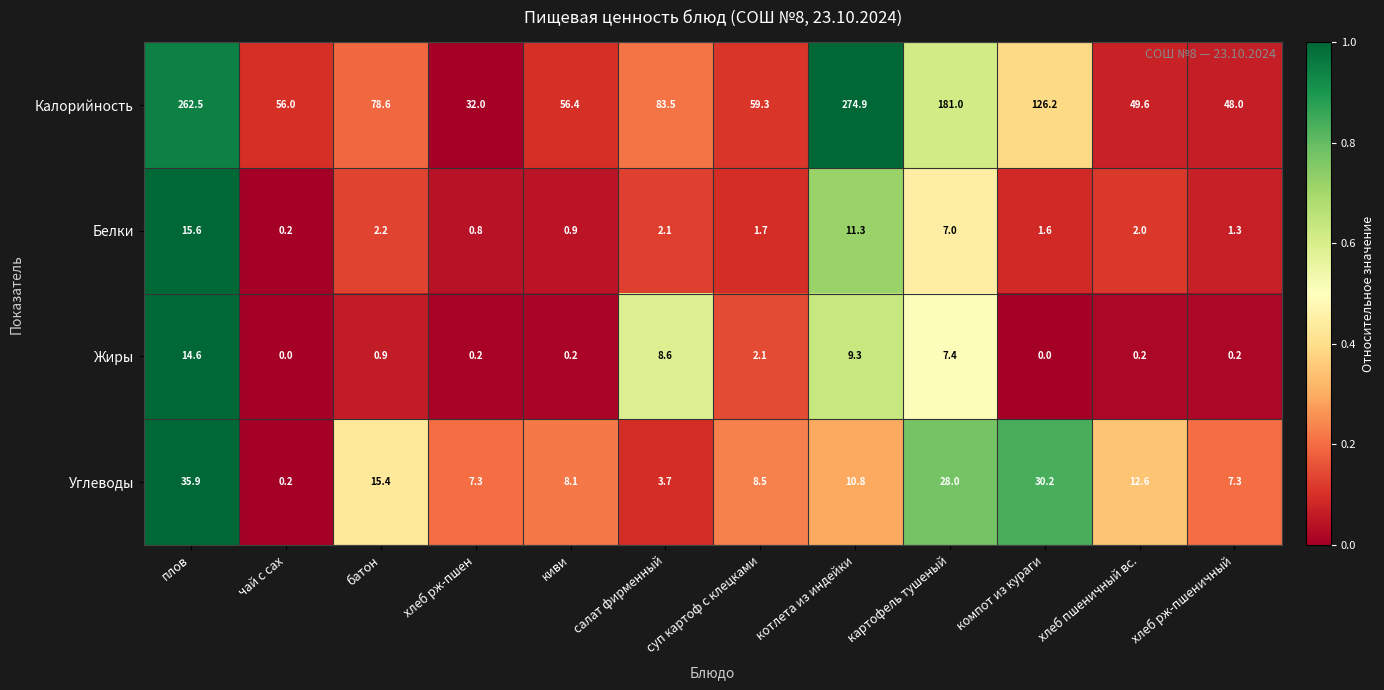

The value of Жиры at картофель тушеный is 7.4. True or false?

True